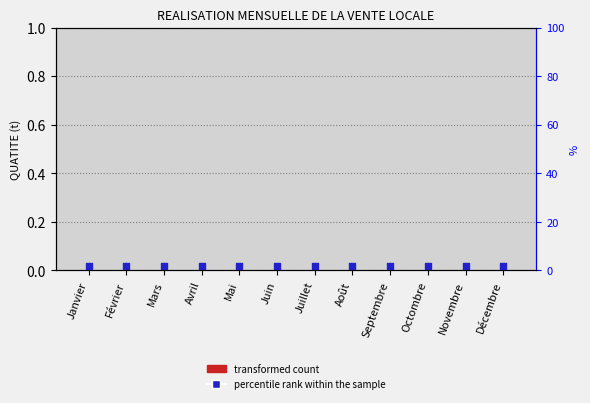

Which series has the largest total across all categories?

percentile rank